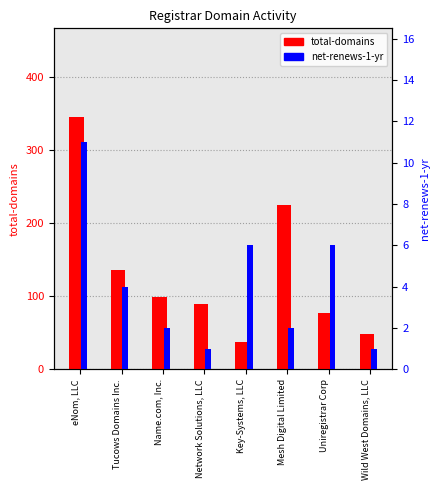

What is the label of the 7th bar from the right?

Tucows Domains Inc.